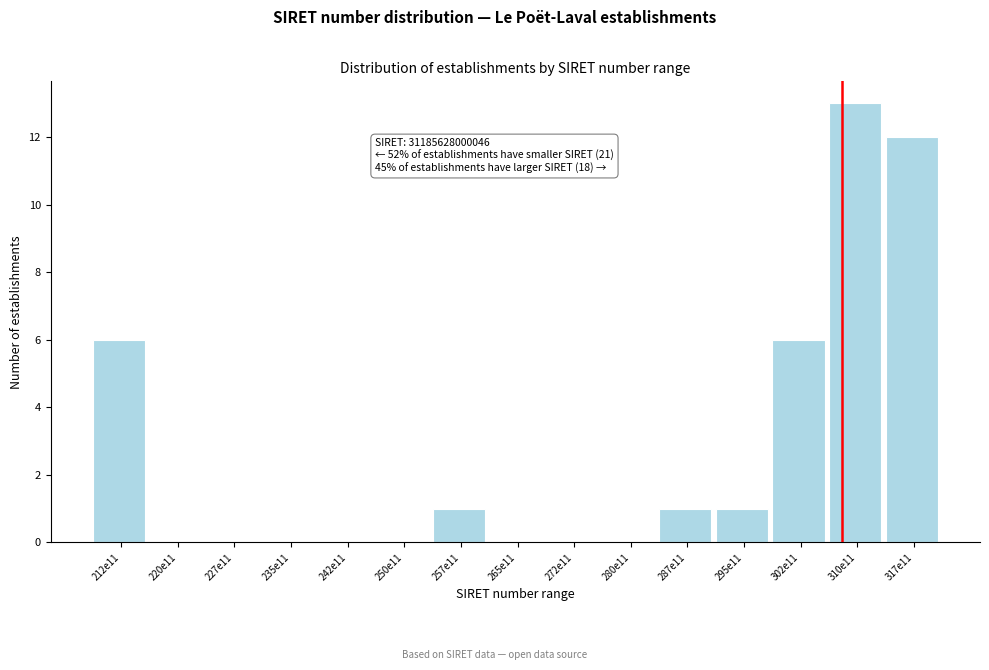

Reading left to right, transcribe all the data shown in this chart.

212e11=6	220e11=0	227e11=0	235e11=0	242e11=0	250e11=0	257e11=1	265e11=0	272e11=0	280e11=0	287e11=1	295e11=1	302e11=6	310e11=13	317e11=12